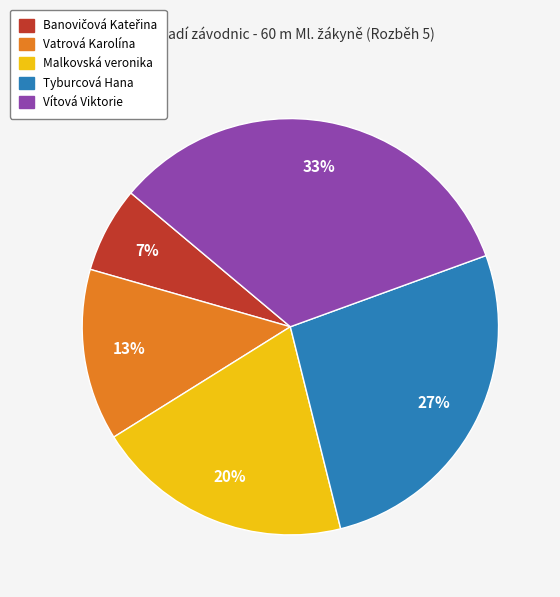

Combined, do Vatrová Karolína and Vítová Viktorie account for over 50%?

No